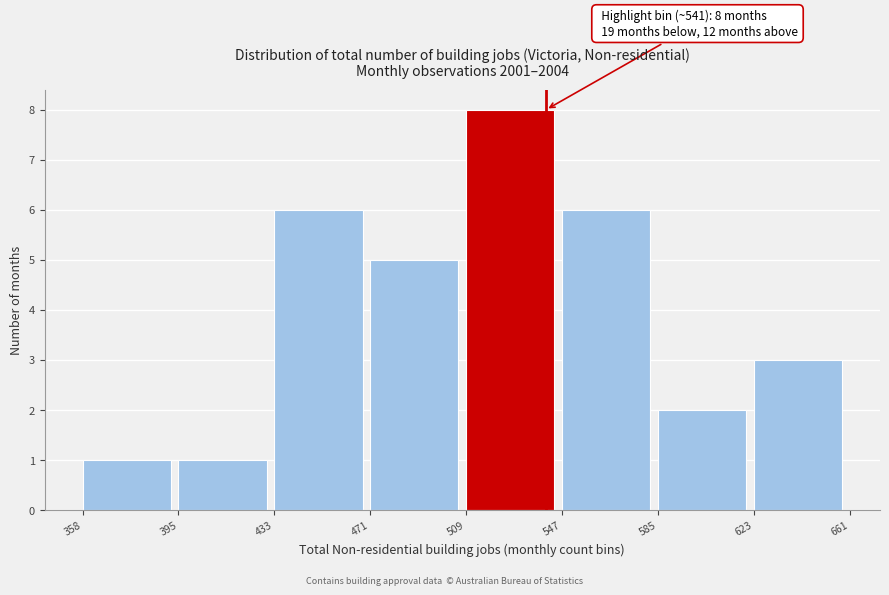

Which range on the x-axis has the tallest bar?

509 to 547